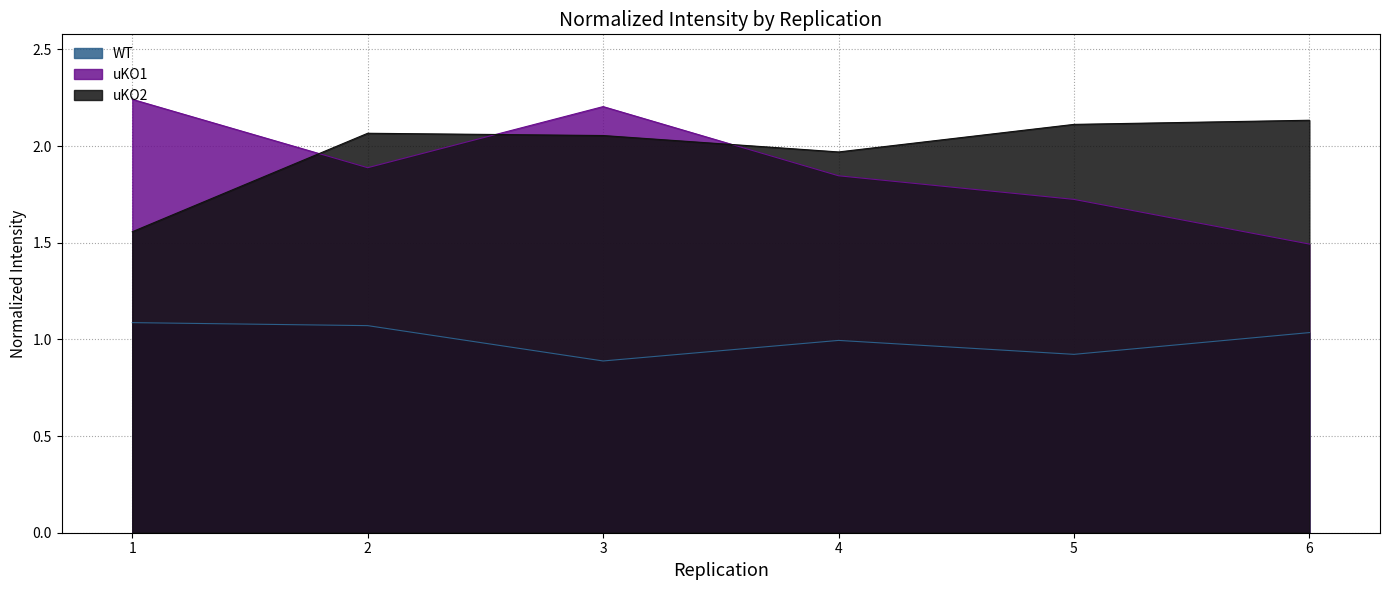

What is the sum of all uKO1 values?

11.4